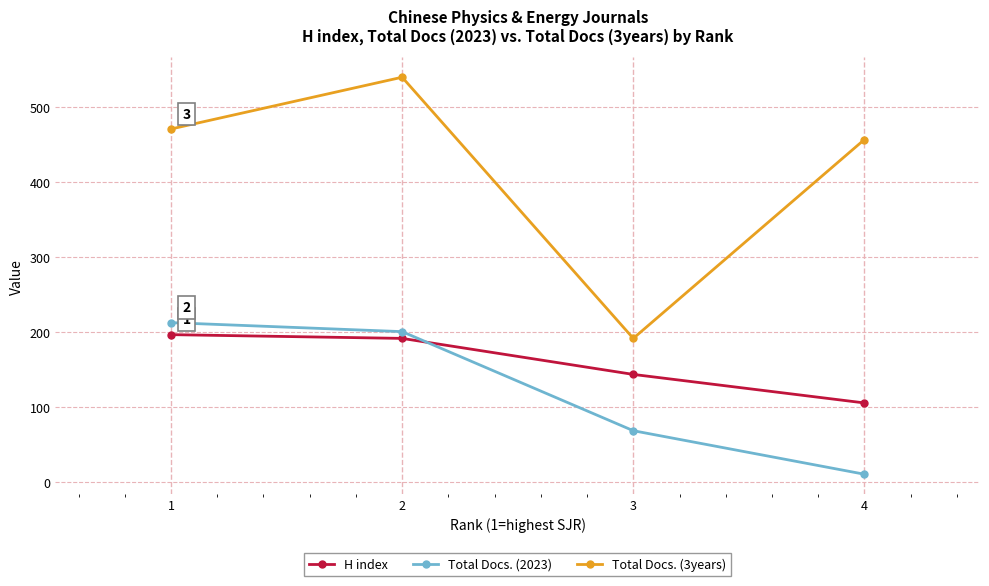

How many categories are shown in the chart?

4